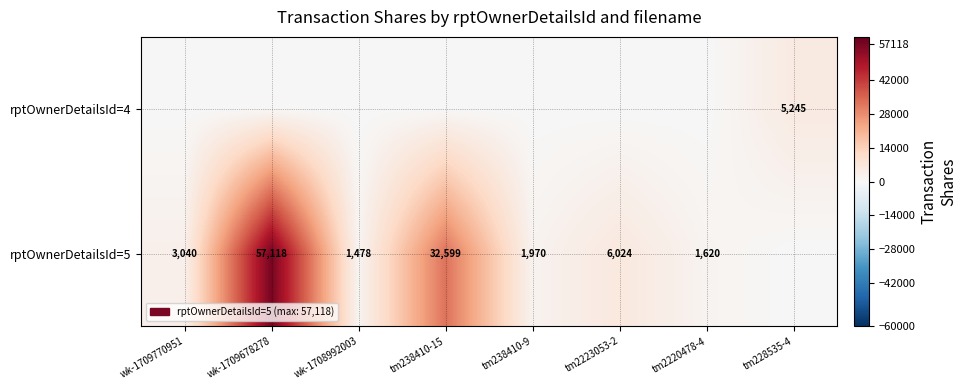

What is the difference between the highest and lowest values at tm228535-4?

5245